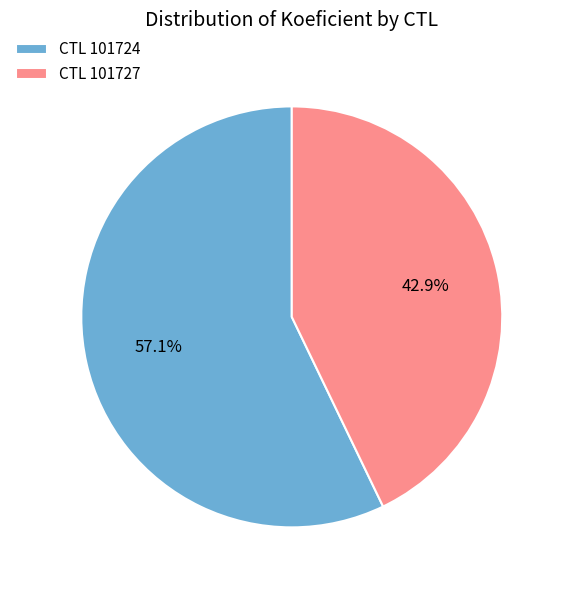

Is there any slice that represents more than half of the pie?

Yes